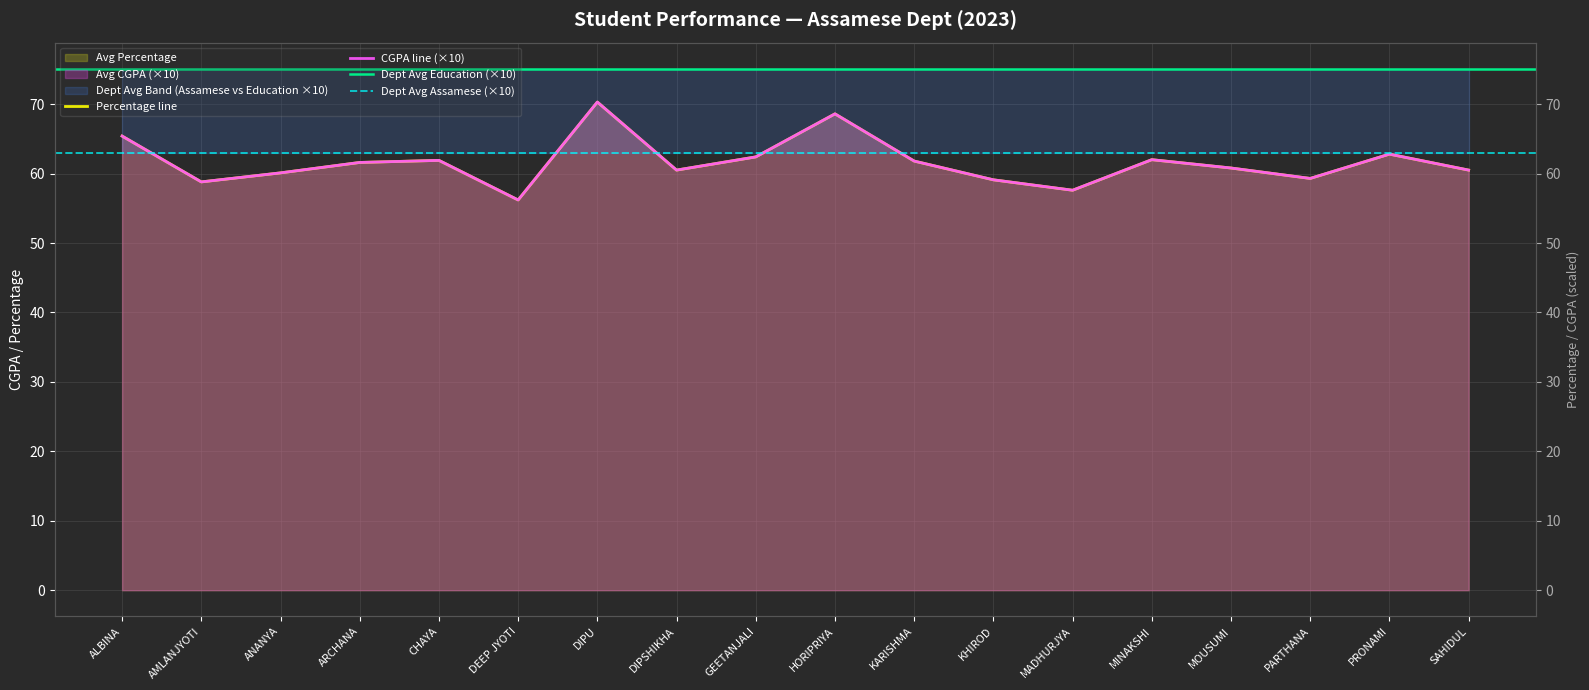

Which series has the widest spread of values?

Avg CGPA